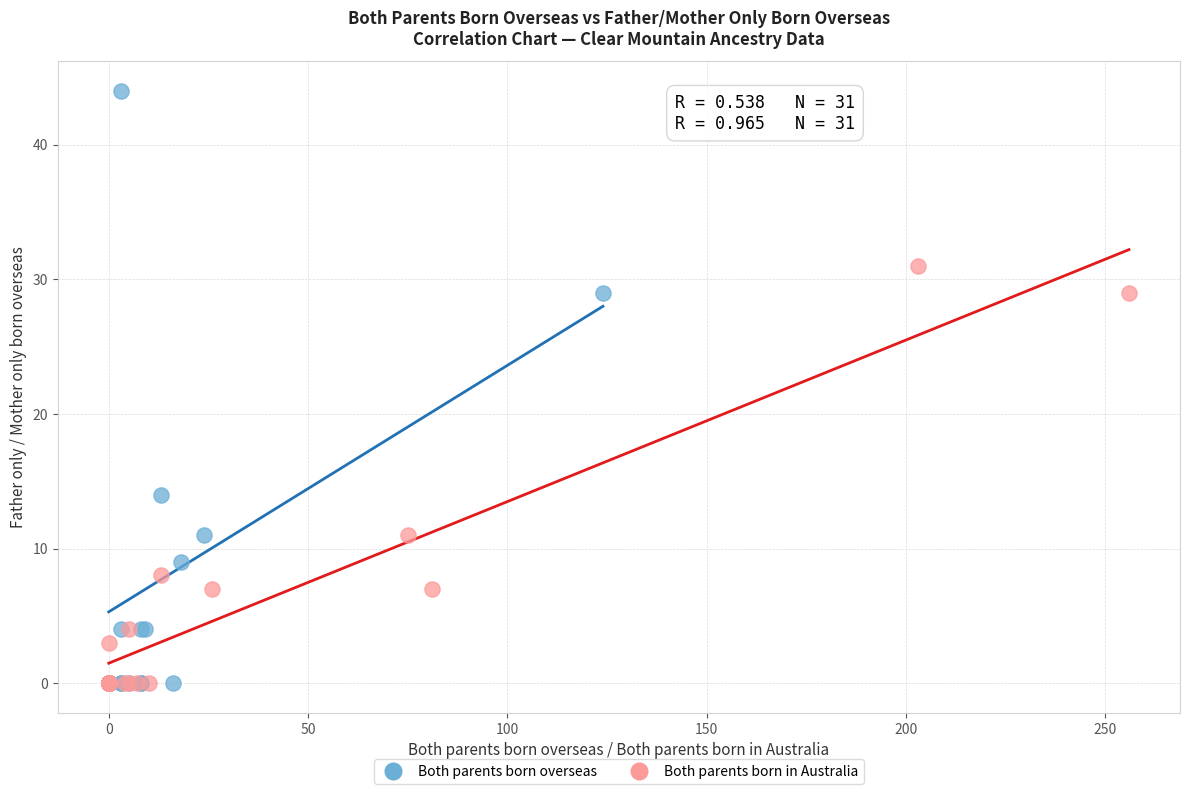

Which series contains the highest Y value?

Both parents born overseas